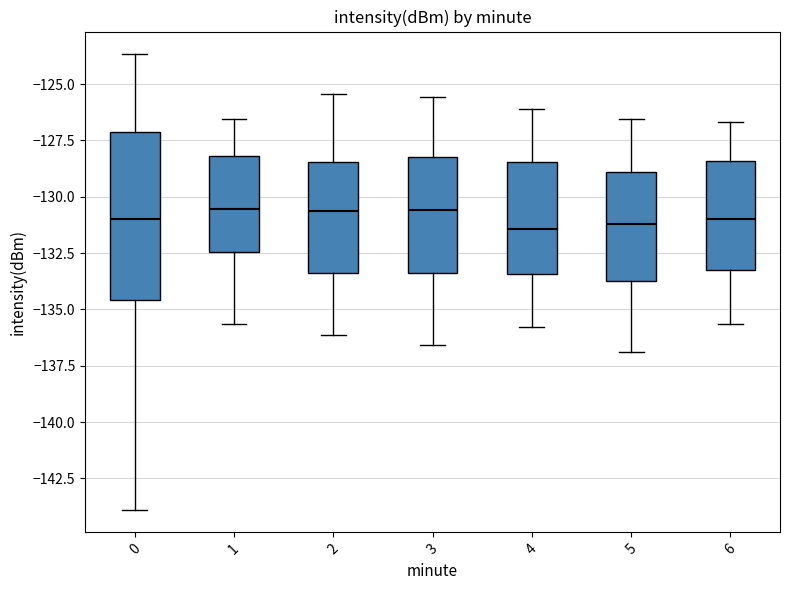

Reading left to right, transcribe this box plot: for each box, give where its median line is, the range the box spans, and where its two whiskers end, as read against the y-axis. The values are not printed on the chart, so give them approximately, as read against the axis.

0: median -131.0, box -134.5 to -127.0, whiskers -144.0 to -123.5
1: median -130.5, box -132.5 to -128.0, whiskers -135.5 to -126.5
2: median -130.5, box -133.5 to -128.5, whiskers -136.0 to -125.5
3: median -130.5, box -133.5 to -128.0, whiskers -136.5 to -125.5
4: median -131.5, box -133.5 to -128.5, whiskers -136.0 to -126.0
5: median -131.0, box -133.5 to -129.0, whiskers -137.0 to -126.5
6: median -131.0, box -133.0 to -128.5, whiskers -135.5 to -126.5